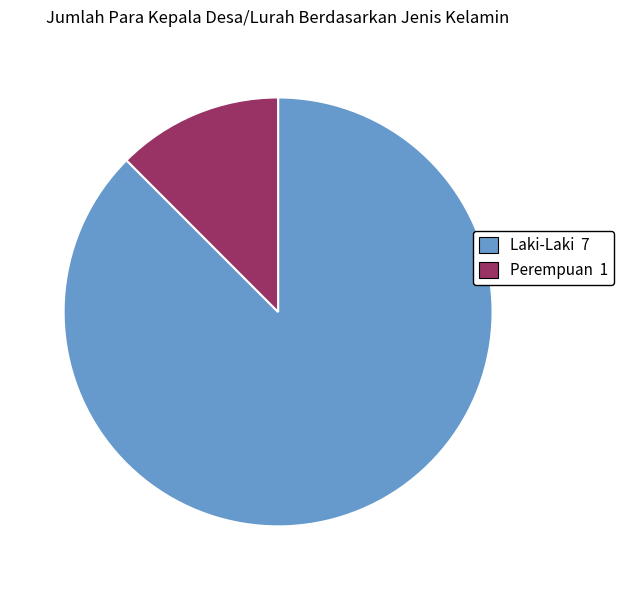

Is the sum of Laki-Laki and Perempuan greater than half?

Yes